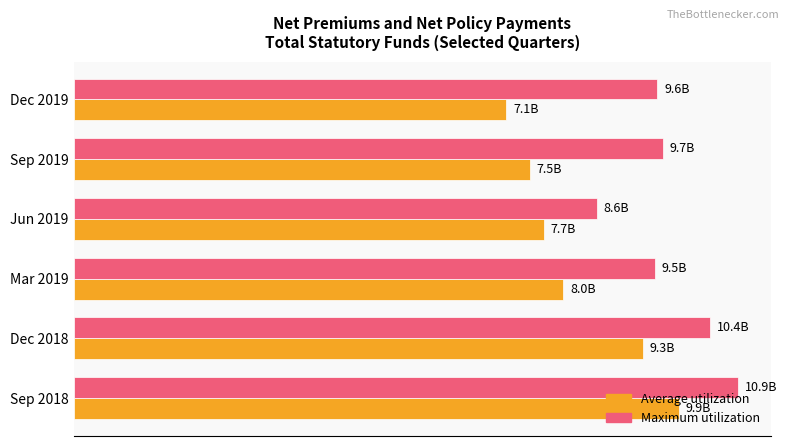

How many bars are there in total?

12